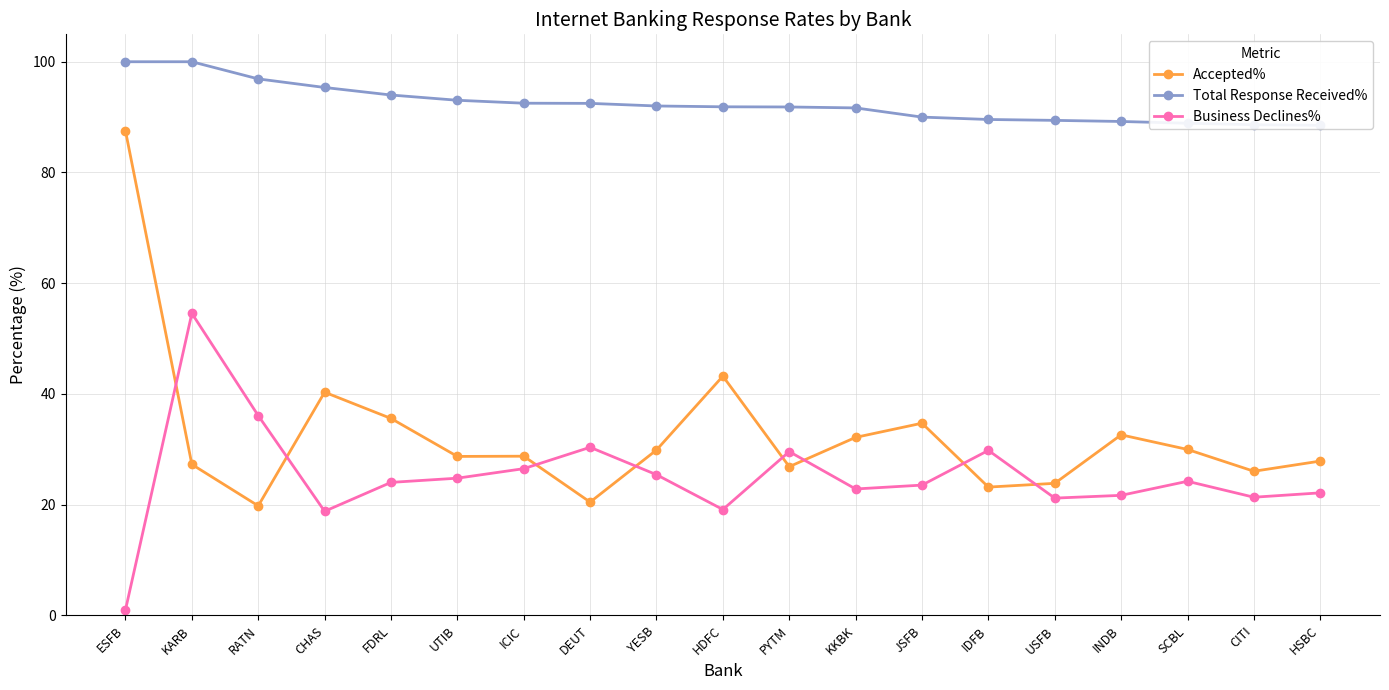

What is the highest value of the Business Declines% series?

54.5